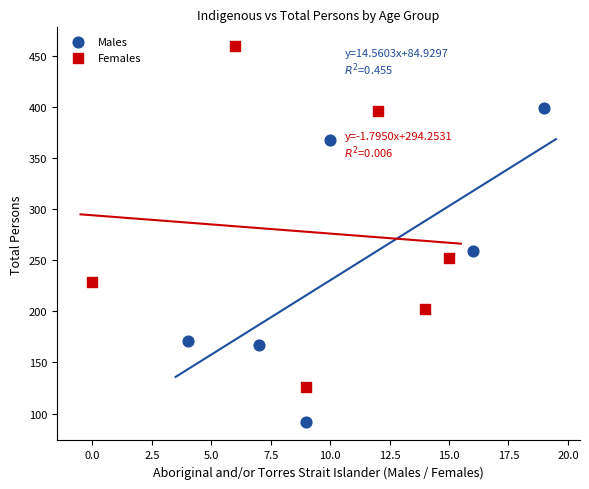

What are all the series names shown in the legend?

Males, Females